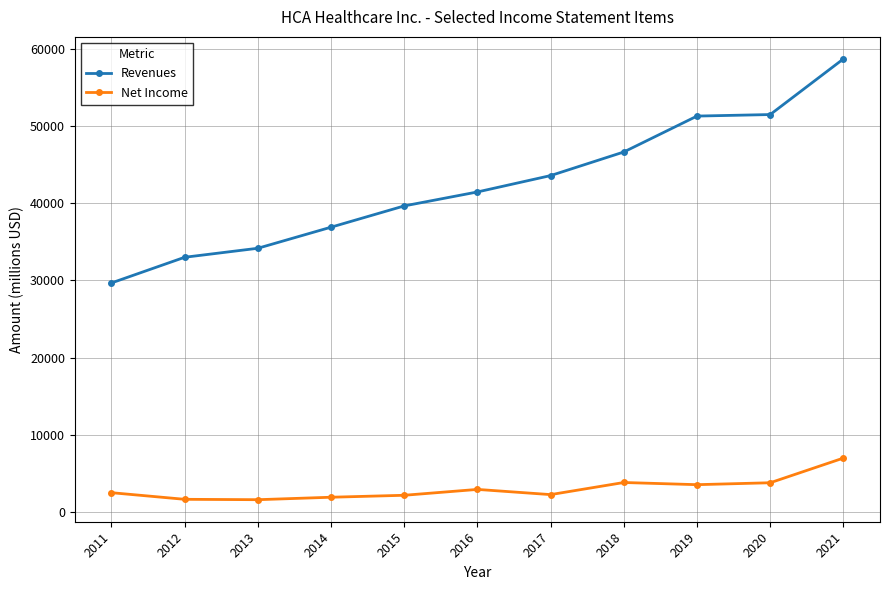

Rank the series by their average value, from highest to lowest.

Revenues, Net Income